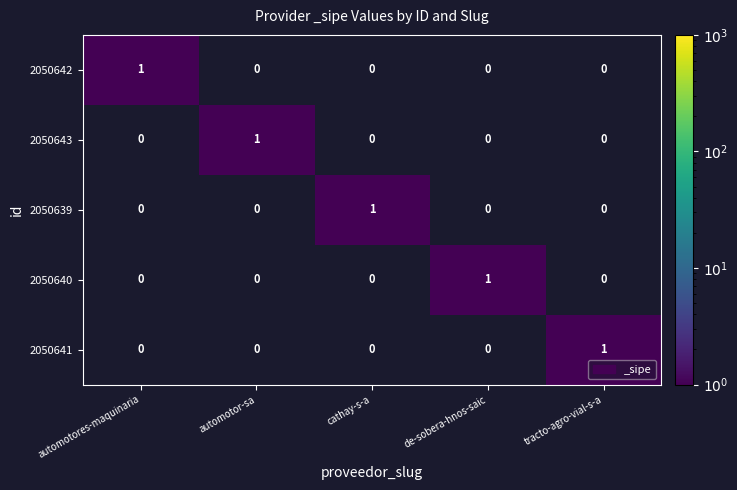

At how many categories does at least one series exceed 0?

5